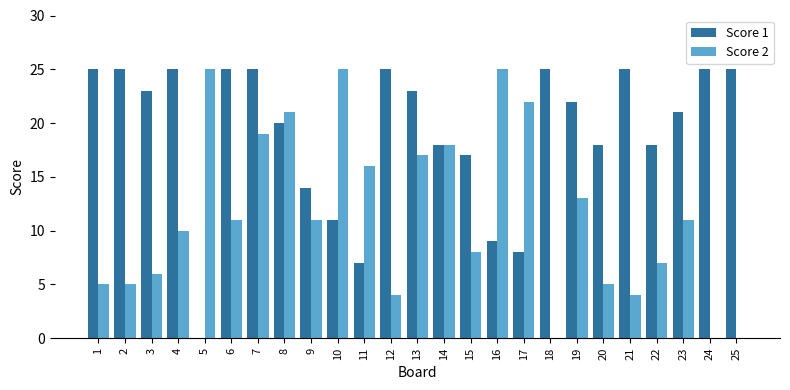

How many groups of bars are there?

25